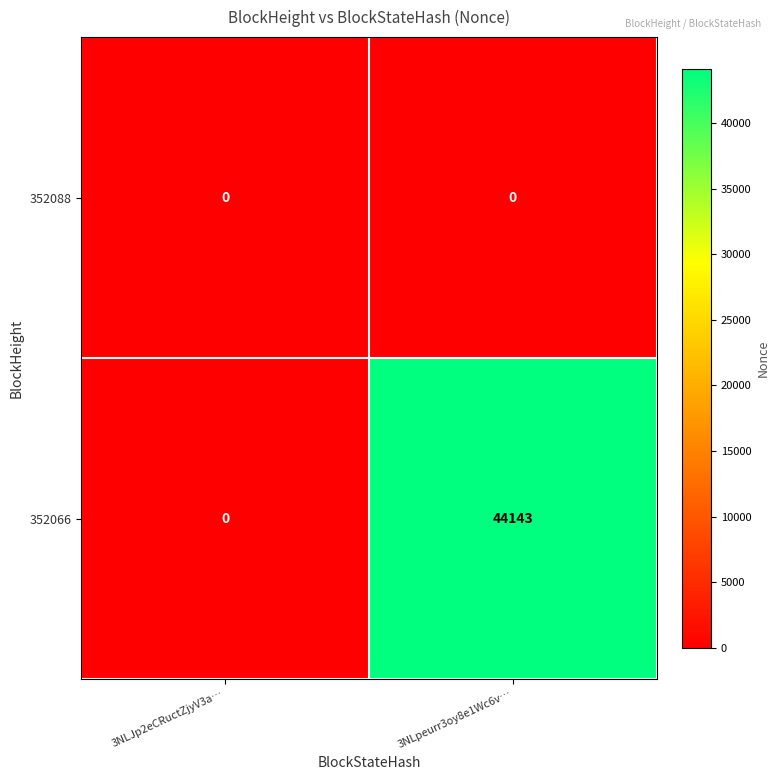

What is the average value of the 352066 series?

22072